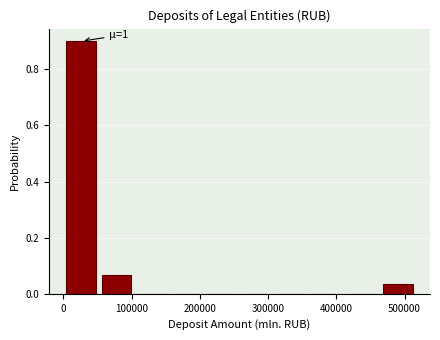

Over which range of the x-axis is the bar tallest?

0 to 50000